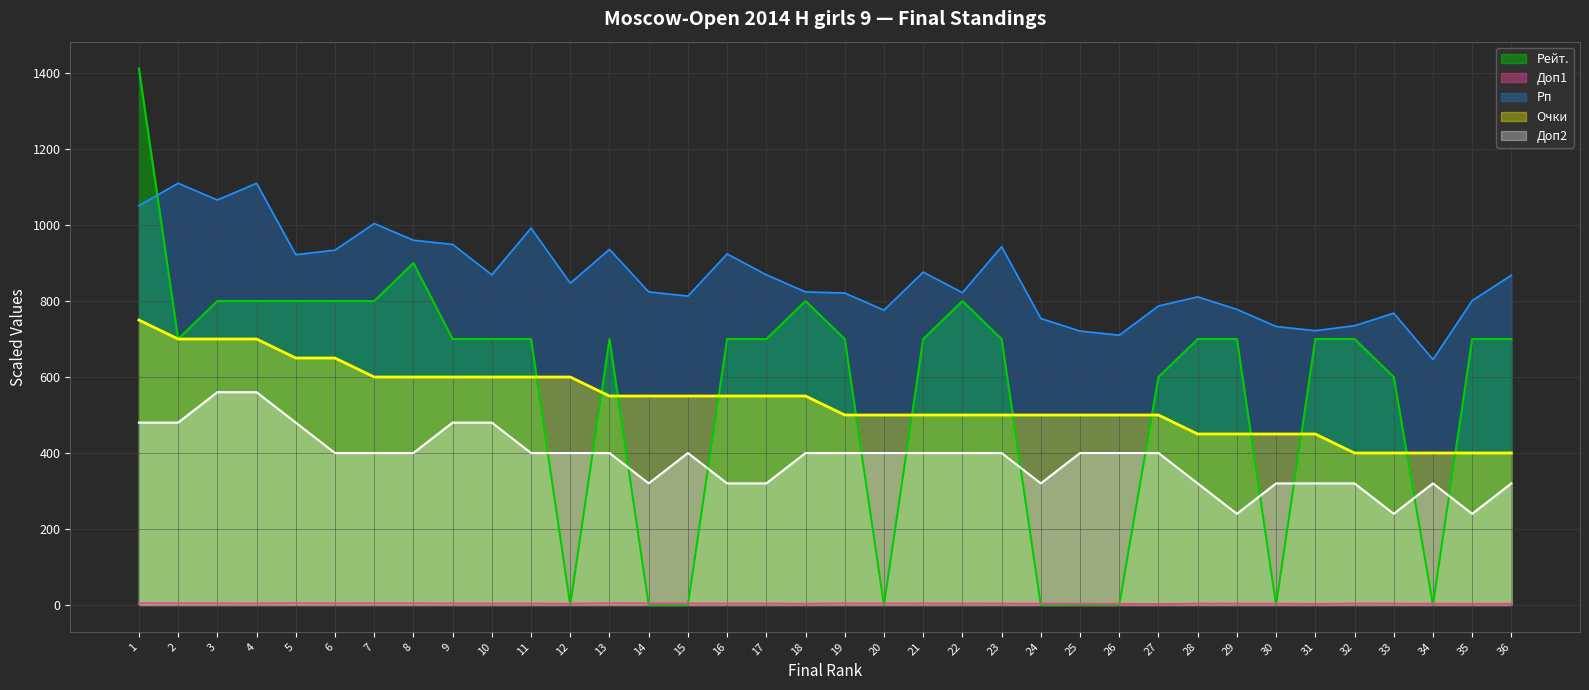

Does the chart have visible grid lines?

Yes